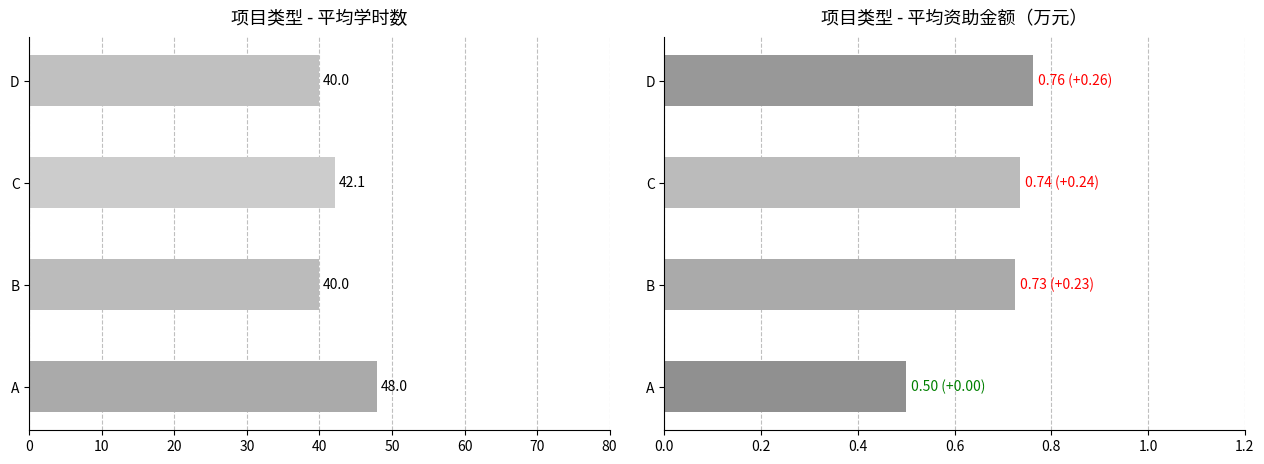

Rank the series at 0 from highest to lowest value.

平均学时数, 平均资助金额